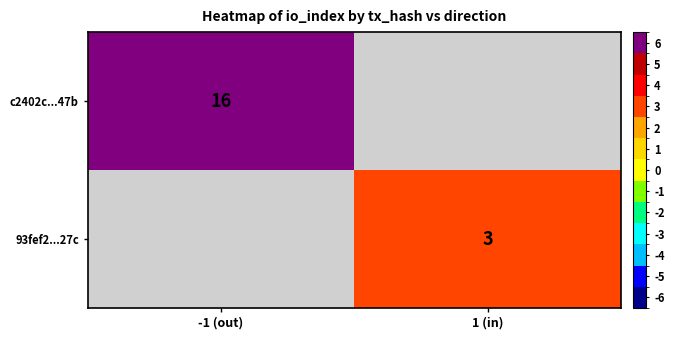

Is the value of 93fef2...27c at 1 (in) greater than the value of c2402c...47b at -1 (out)?

No